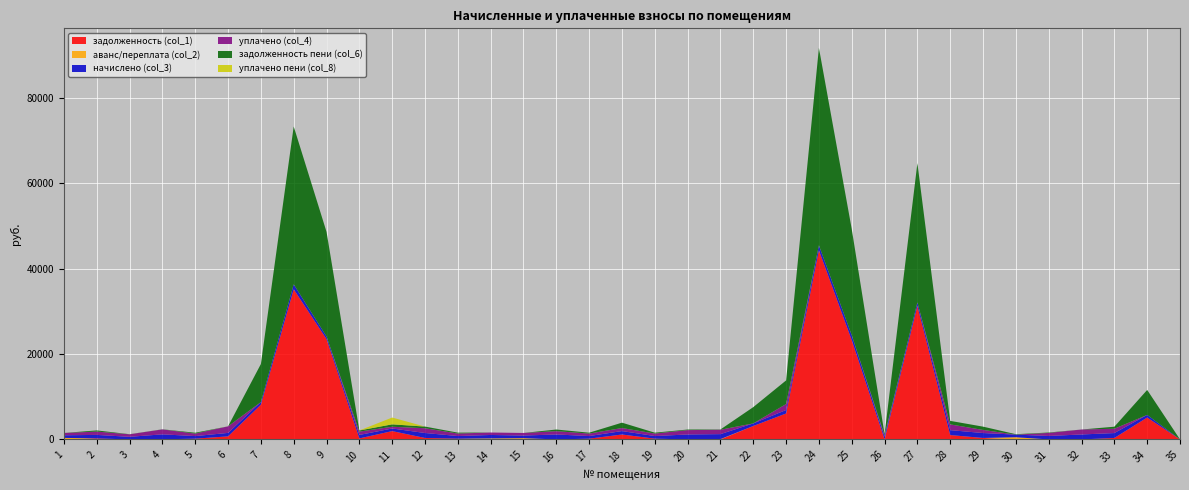

Reading left to right, transcribe all the data shown in this chart.

задолженность (col_1): 1=0.0	2=239.6	3=0.0	4=26.7	5=177.8	6=715.6	7=8136.9	8=35145.9	9=23479.2	10=238.1	11=1948.6	12=341.6	13=180.2	14=0.0	15=0.0	16=0.0	17=179.0	18=1150.6	19=179.6	20=0.0	21=0.0	22=3143.6	23=6073.2	24=44290.9	25=23236.5	26=0.0	27=31254.8	28=1022.8	29=339.9	30=0.0	31=0.0	32=0.0	33=338.1	34=5125.2	35=0.0
аванс/переплата (col_2): 1=358.6	2=0.0	3=0.0	4=0.0	5=0.0	6=0.0	7=0.0	8=0.0	9=0.0	10=0.0	11=0.0	12=0.0	13=0.0	14=235.1	15=296.8	16=0.0	17=0.0	18=0.0	19=0.0	20=0.0	21=74.0	22=0.0	23=0.0	24=0.0	25=0.0	26=29.5	27=0.0	28=0.0	29=0.0	30=512.2	31=0.0	32=0.0	33=0.0	34=0.0	35=0.0
начислено (col_3): 1=610.6	2=815.5	3=610.6	4=1159.6	5=604.6	6=807.5	7=608.6	8=1167.5	9=612.6	10=809.5	11=612.6	12=1161.6	13=612.6	14=803.5	15=608.6	16=1159.6	17=608.6	18=805.6	19=610.6	20=1157.6	21=1163.6	22=606.7	23=813.5	24=1155.6	25=1161.6	26=600.7	27=815.5	28=1147.7	29=1155.6	30=610.6	31=809.5	32=1159.6	33=1149.6	34=614.6	35=0.0
уплачено (col_4): 1=538.8	2=783.2	3=586.7	4=1159.7	5=580.9	6=1538.6	7=0.0	8=0.0	9=0.0	10=777.8	11=408.4	12=1116.0	13=588.6	14=580.0	15=608.6	16=773.1	17=584.8	18=710.8	19=586.7	20=1021.4	21=1029.0	22=0.0	23=1400.0	24=0.0	25=0.0	26=360.0	27=0.0	28=1350.3	29=725.1	30=0.0	31=714.3	32=1159.6	33=1014.4	34=0.0	35=0.0
задолженность пени (col_6): 1=0.0	2=271.8	3=23.9	4=26.5	5=201.6	6=0.0	7=8908.1	8=36949.4	9=24499.2	10=271.4	11=561.2	12=387.2	13=204.2	14=0.0	15=0.0	16=386.5	17=202.9	18=1254.8	19=203.5	20=136.2	21=60.6	22=3811.1	23=5525.6	24=46215.1	25=24843.8	26=211.2	27=32612.6	28=823.8	29=770.4	30=98.4	31=95.2	32=0.0	33=473.4	34=5844.4	35=0.0
уплачено пени (col_8): 1=0.0	2=0.0	3=0.0	4=0.0	5=0.0	6=5.8	7=0.0	8=0.0	9=0.0	10=0.7	11=1591.6	12=0.0	13=0.0	14=0.0	15=0.0	16=0.0	17=0.0	18=0.0	19=0.0	20=0.0	21=0.0	22=0.0	23=0.0	24=0.0	25=0.0	26=0.0	27=0.0	28=0.0	29=0.0	30=0.0	31=0.0	32=0.0	33=0.0	34=0.0	35=0.0